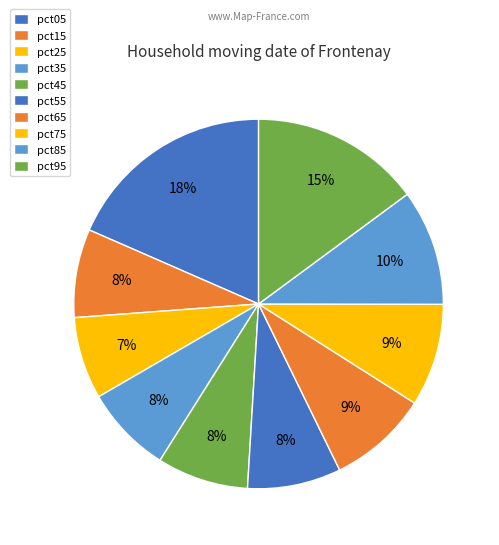

How many segments does this pie chart have?

10